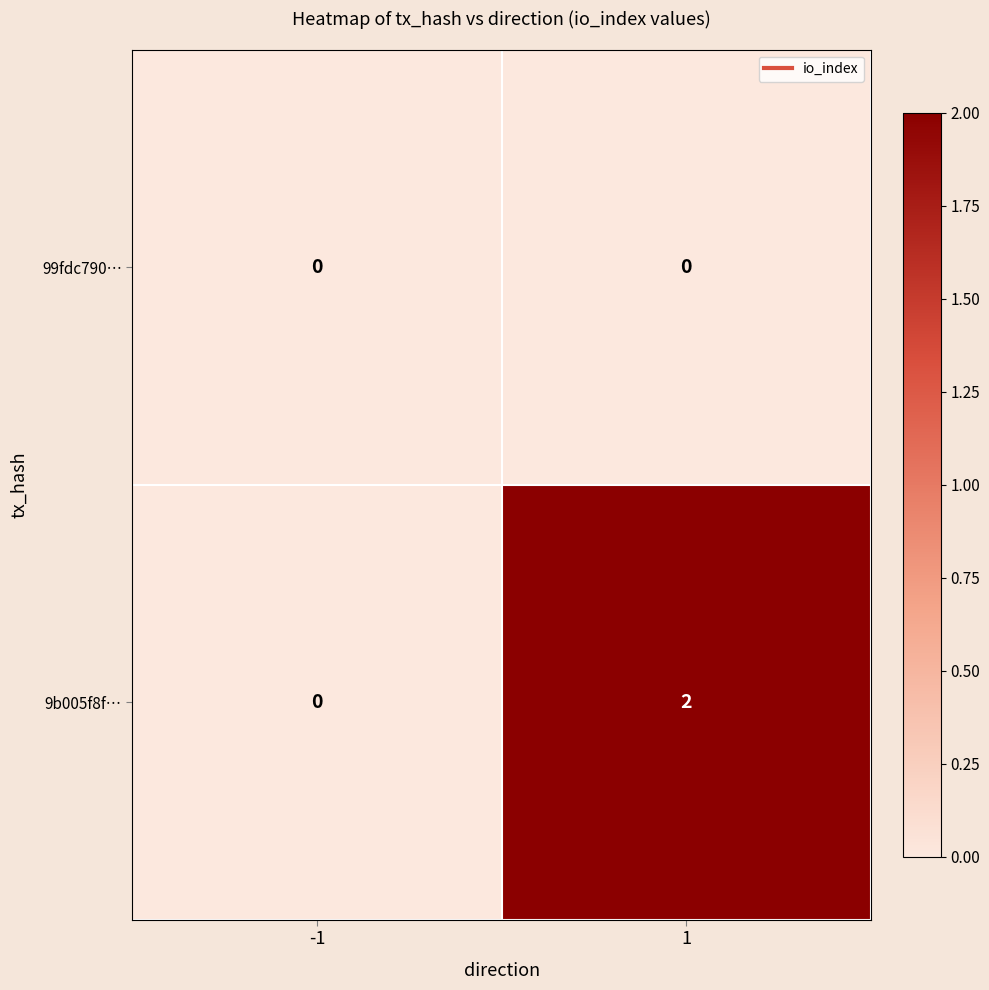

List the series in order of their peak value, lowest first.

99fdc790…, 9b005f8f…